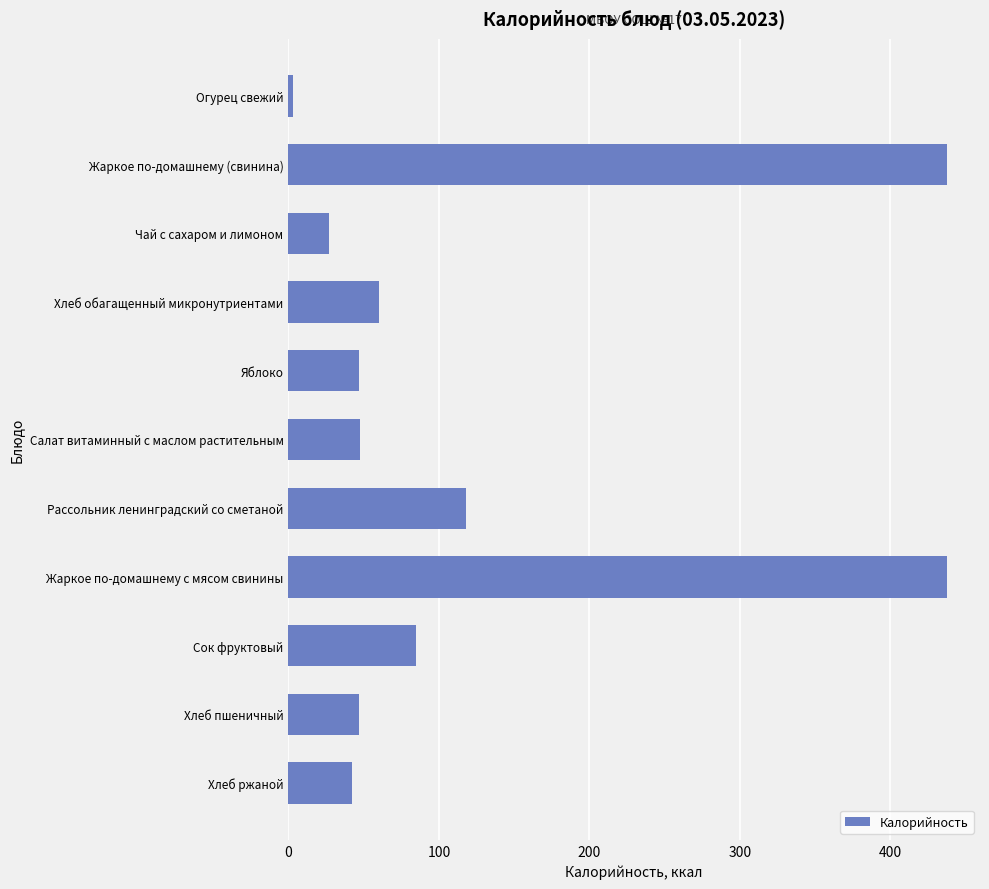

What is the difference between the maximum and minimum values?

434.7